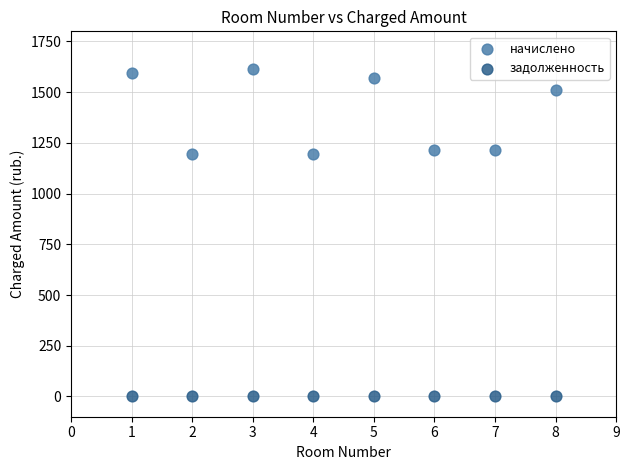

Which series contains the highest Y value?

начислено